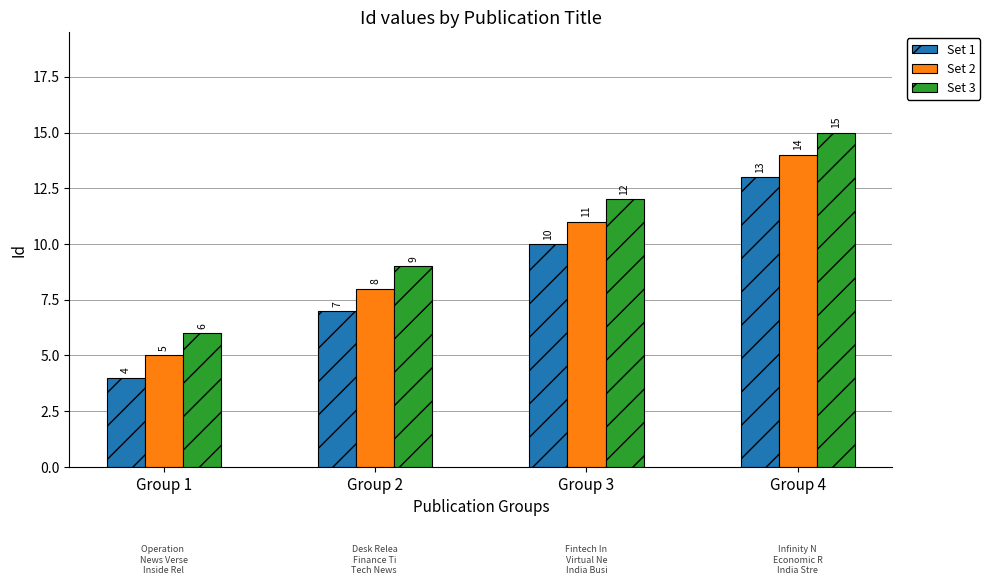

How many Set 1 values are between 7 and 13?

3